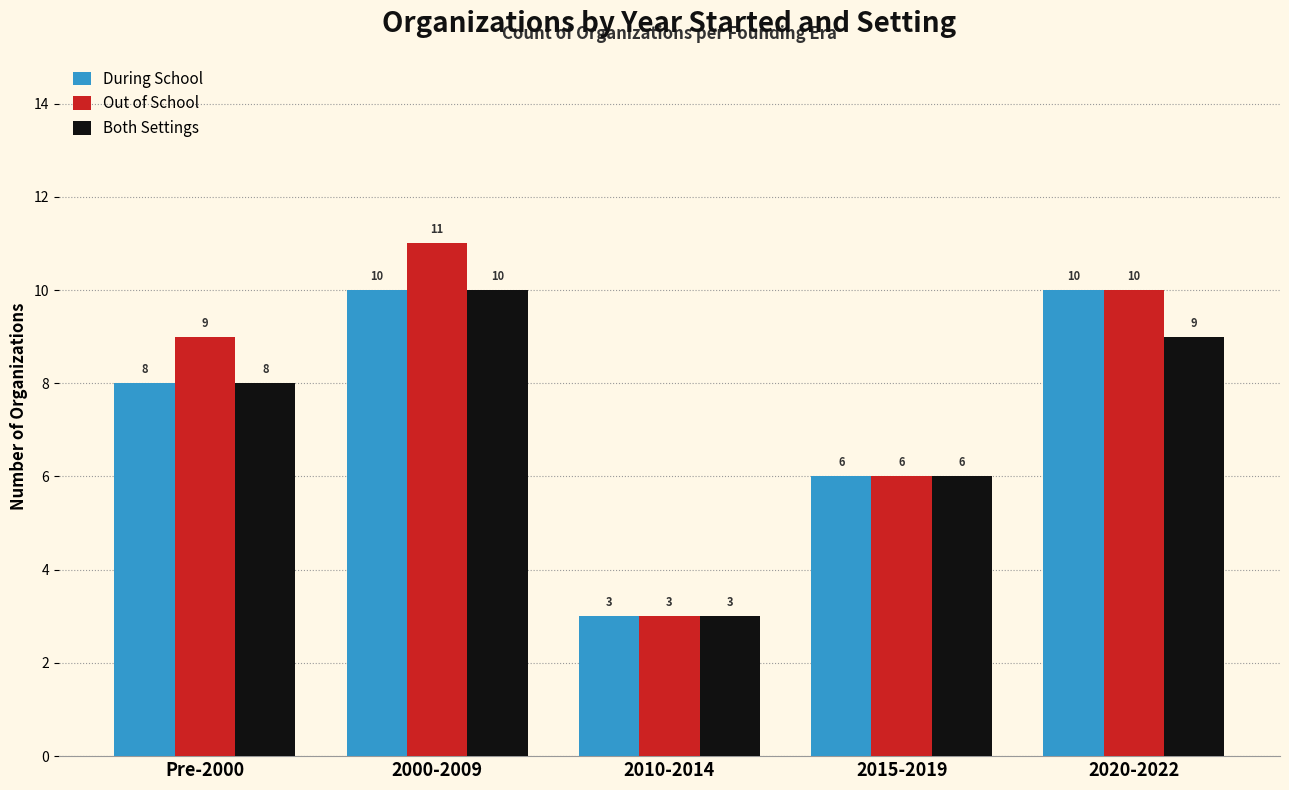

How many bars are there in total?

15